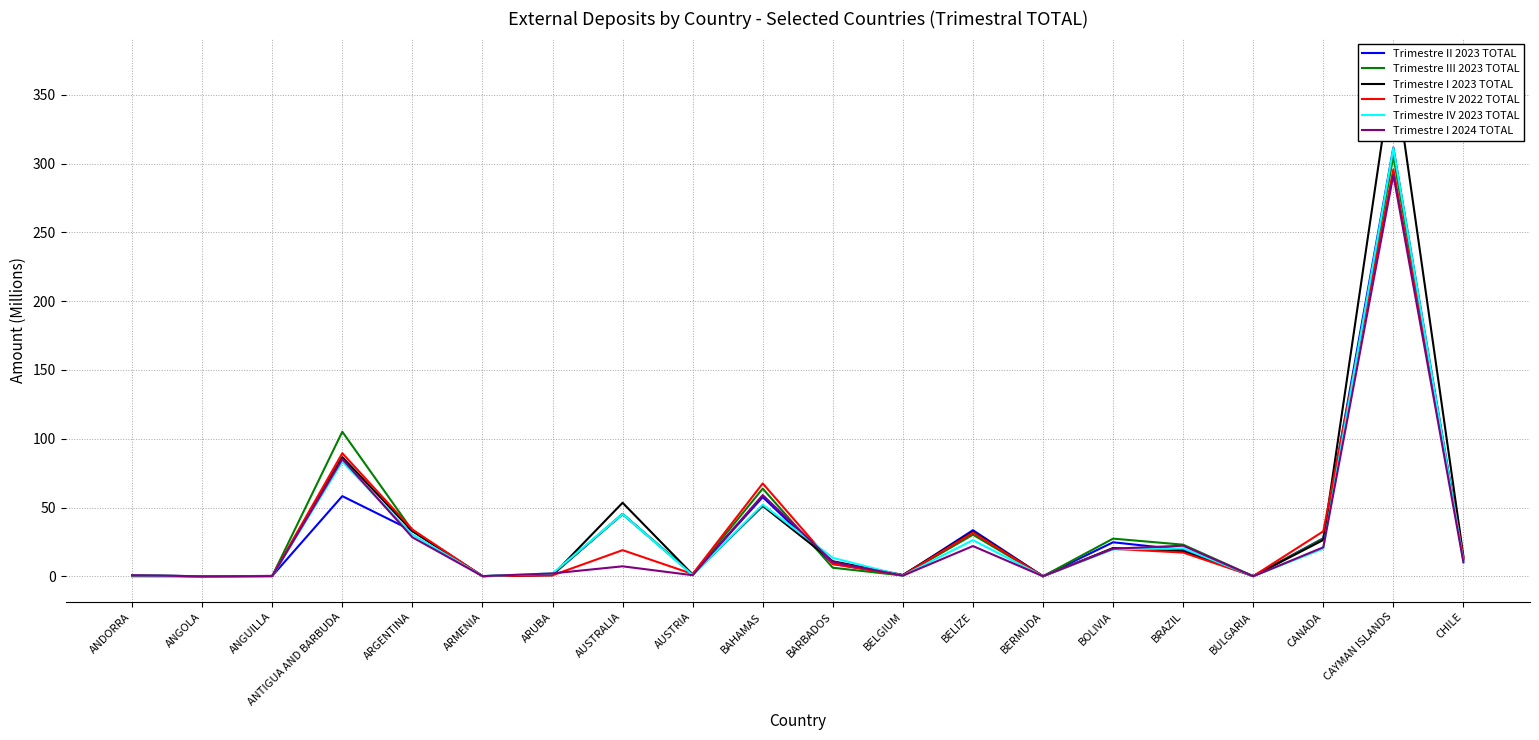

True or false: Trimestre II 2023 TOTAL has a value of 0.6 at BELGIUM.

True